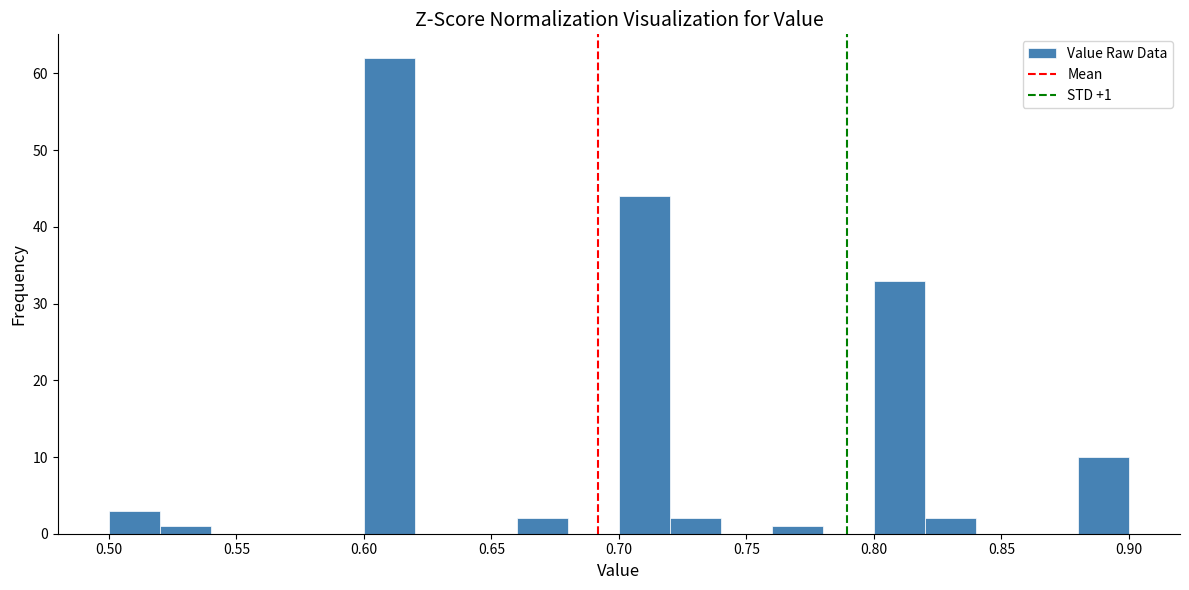

Which range on the x-axis has the tallest bar?

0.60 to 0.62